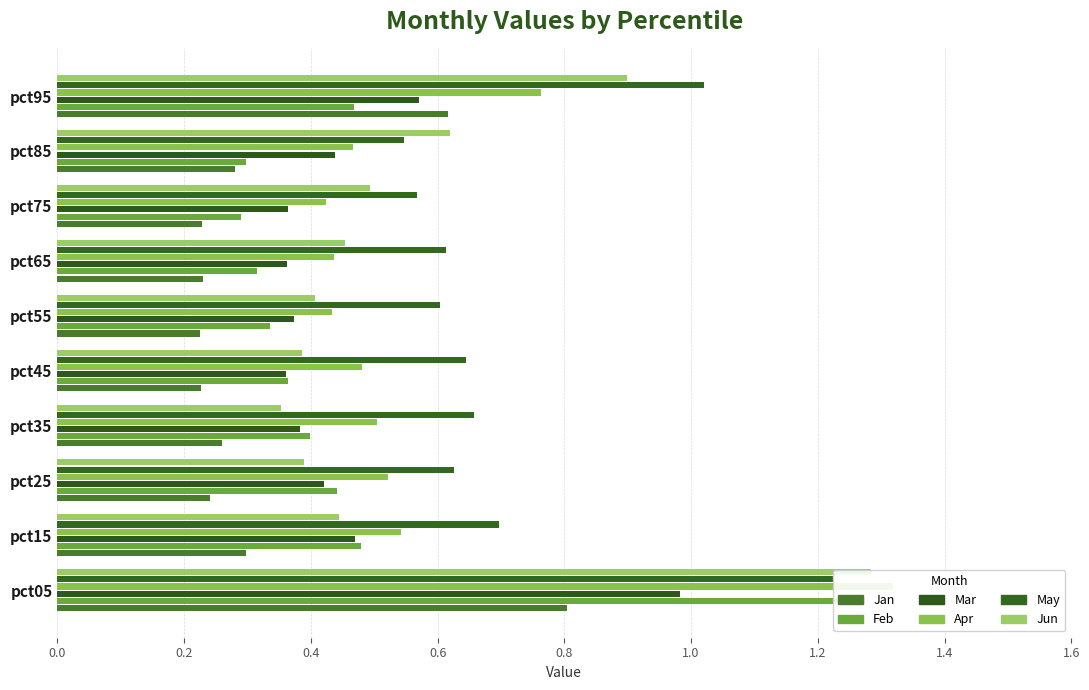

Which series has the largest total across all categories?

May